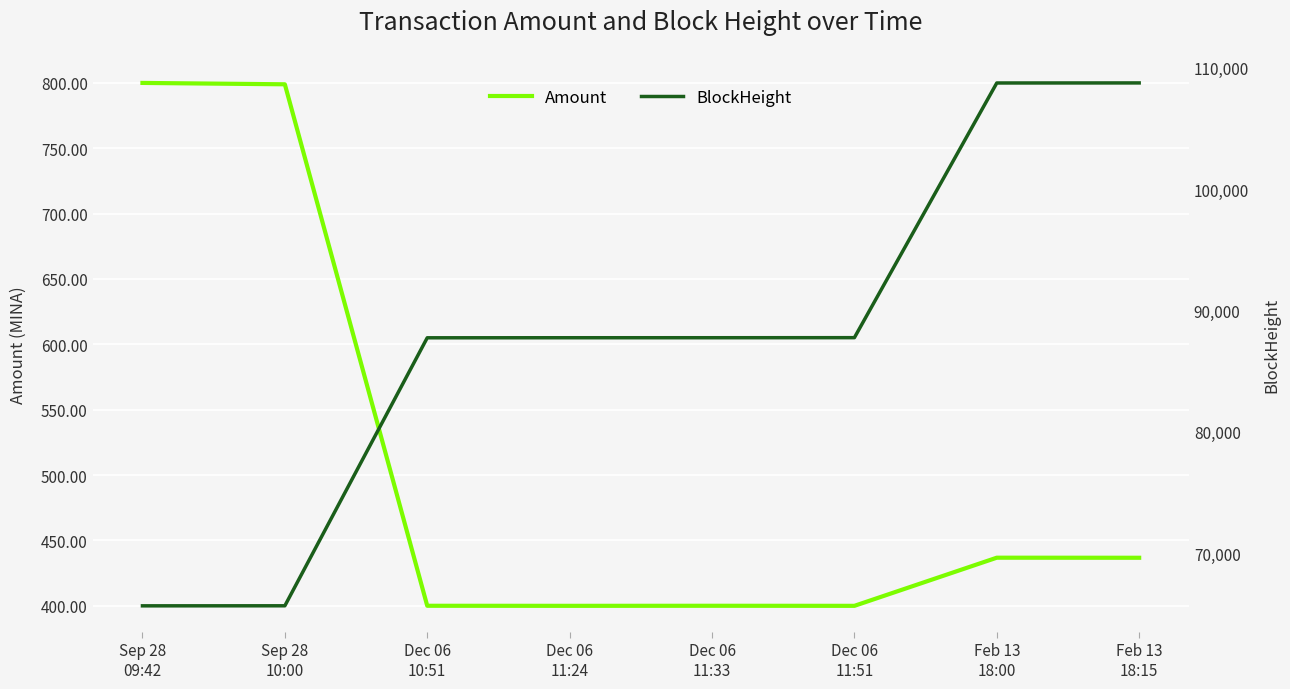

At which label does BlockHeight reach its minimum?

Sep 28
09:42